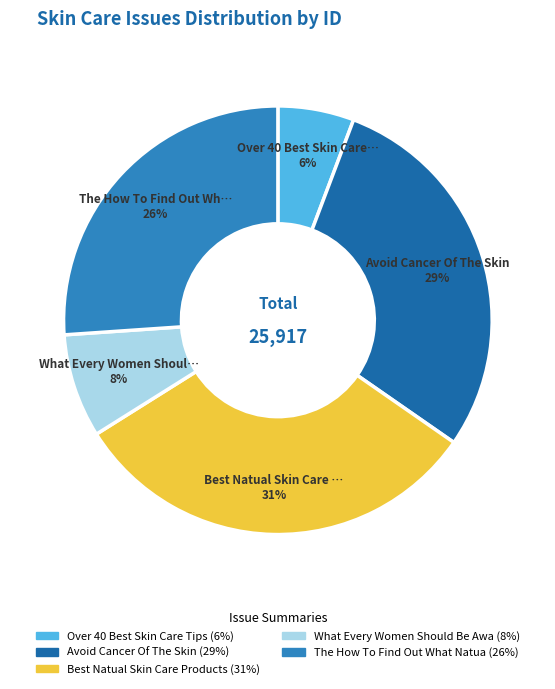

Is there any slice that represents more than half of the pie?

No